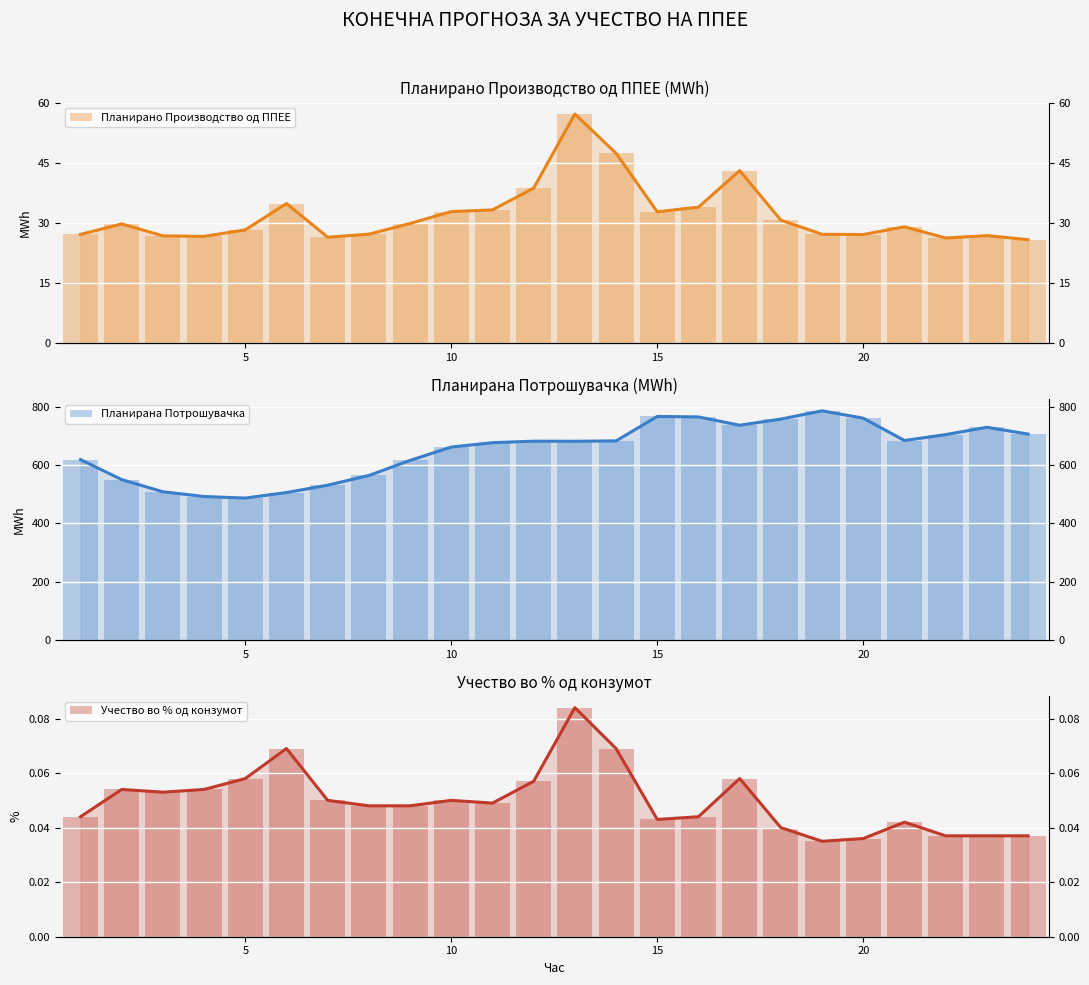

Does the chart contain stacked bars?

No